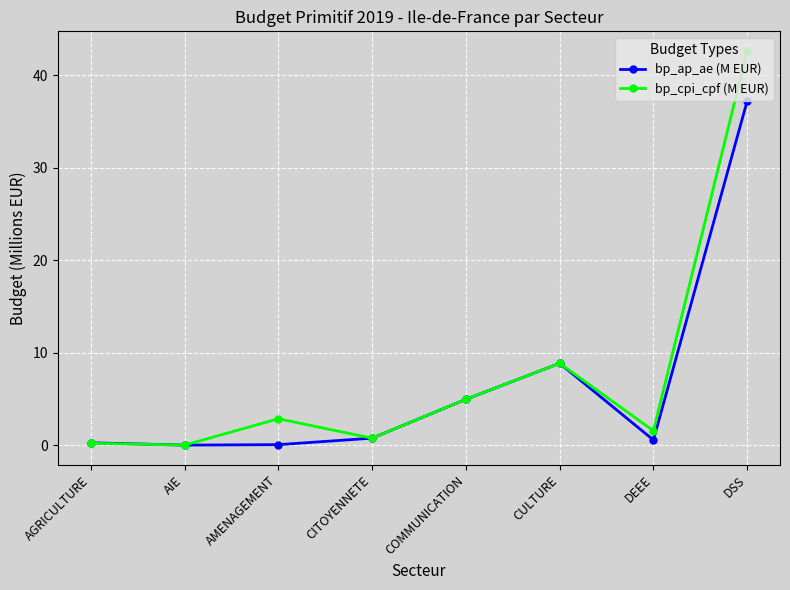

Which category has the highest value in the bp_cpi_cpf (M EUR) series?

DSS